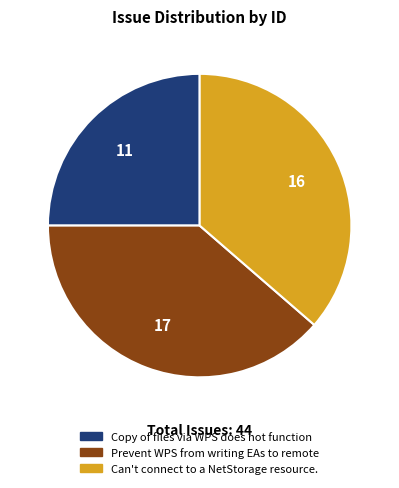

Does Prevent WPS from writing EAs to remote represent more than half of the total?

No